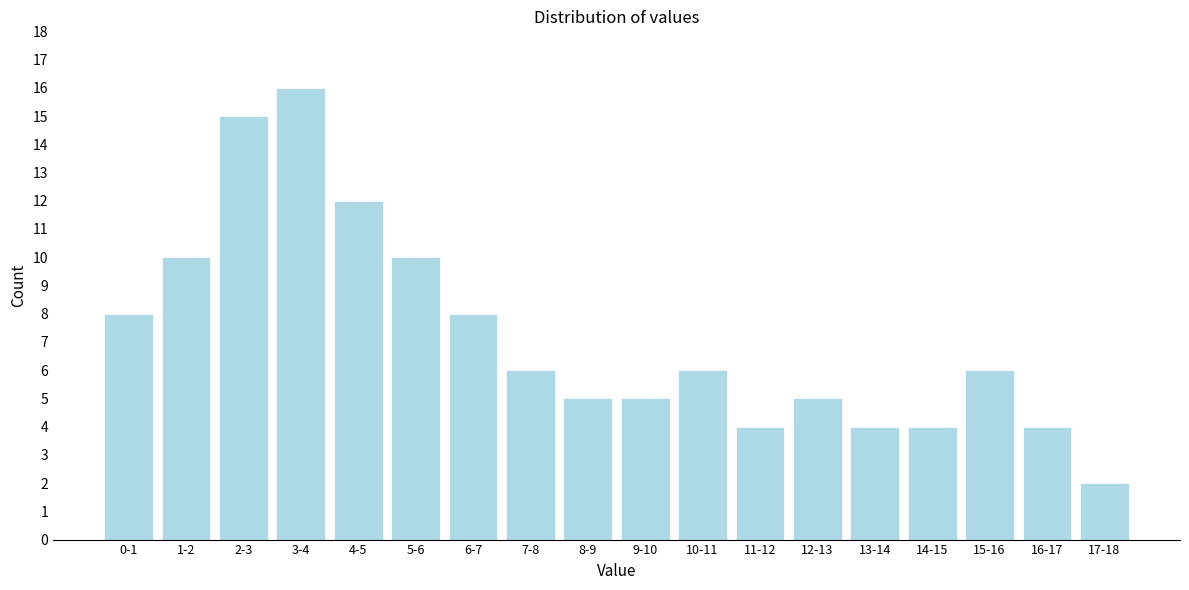

Reading left to right, list all the values displayed in this chart.

0-1=8	1-2=10	2-3=15	3-4=16	4-5=12	5-6=10	6-7=8	7-8=6	8-9=5	9-10=5	10-11=6	11-12=4	12-13=5	13-14=4	14-15=4	15-16=6	16-17=4	17-18=2